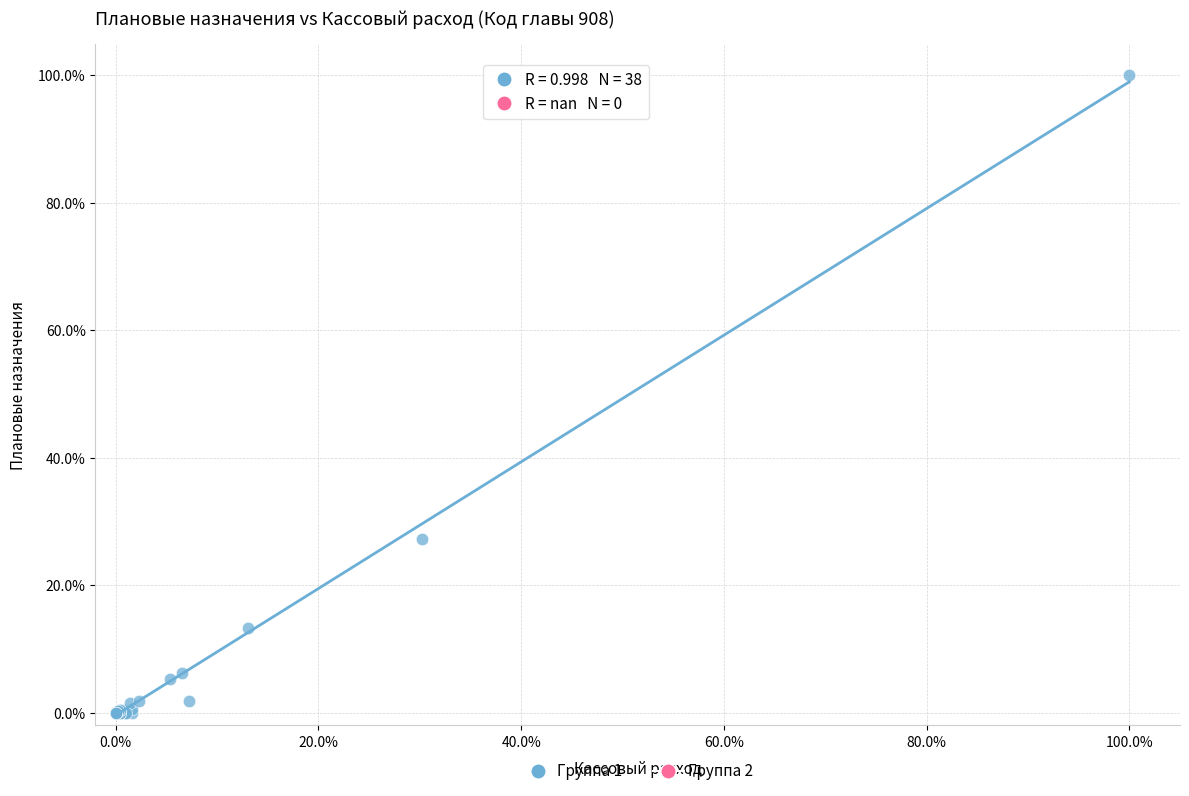

What Y value in the scatter plot is closest to 50?

27.2